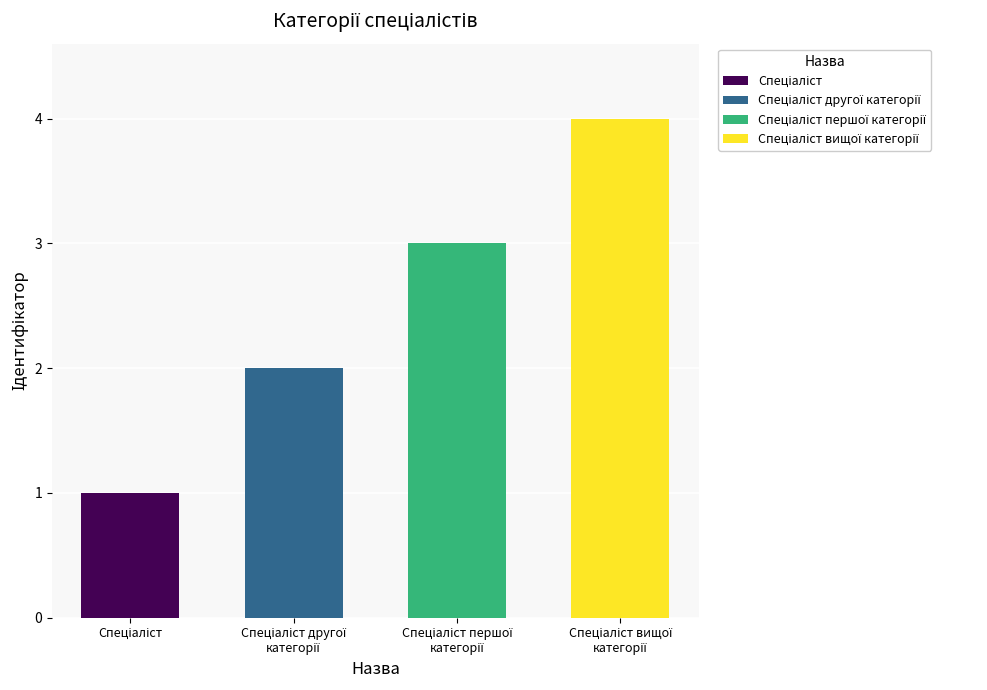

What is the difference between the maximum and minimum values?

3